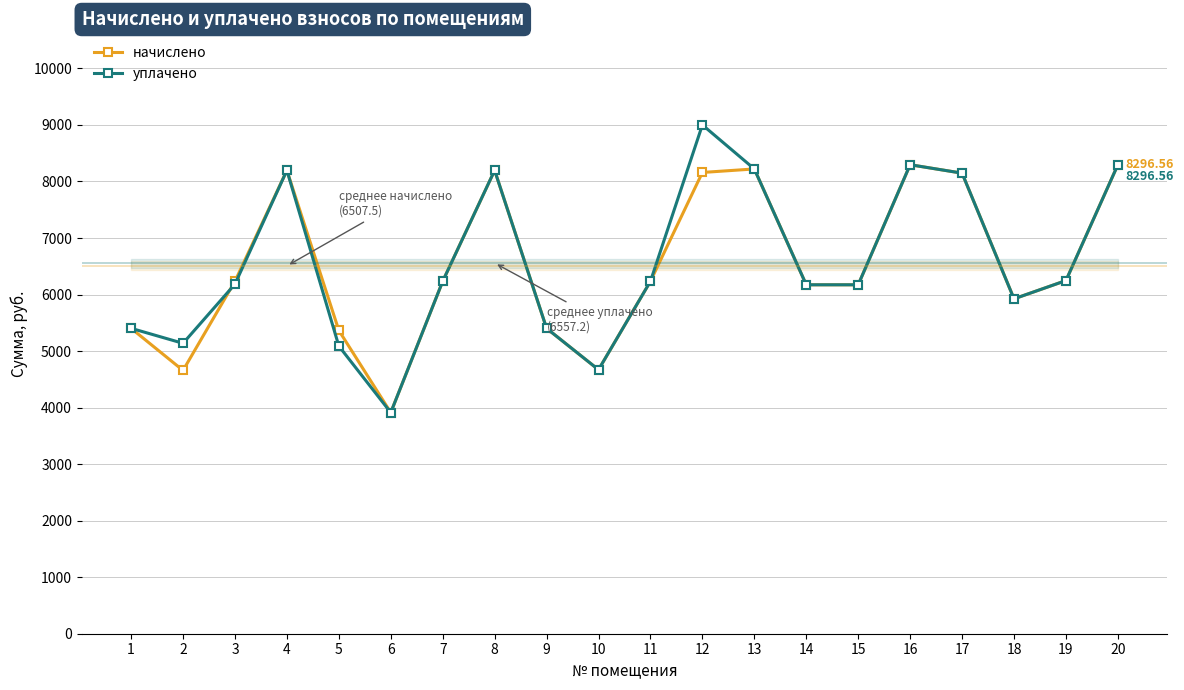

Rank the series at 13 from lowest to highest value.

начислено, уплачено